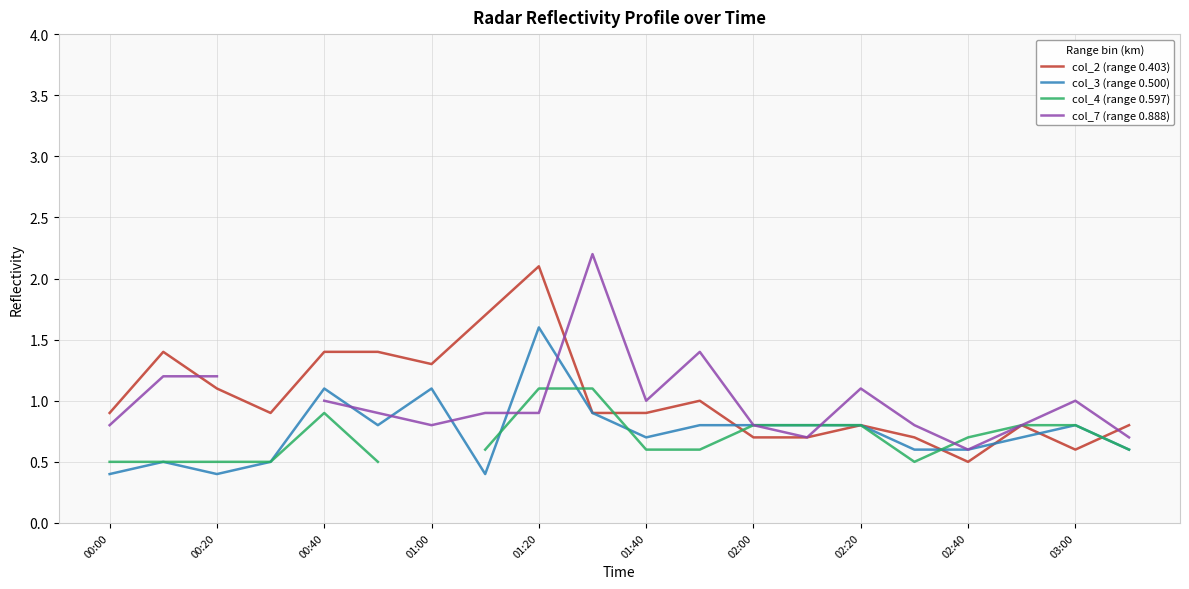

At which label does col_2 (range 0.403) reach its minimum?

02:40